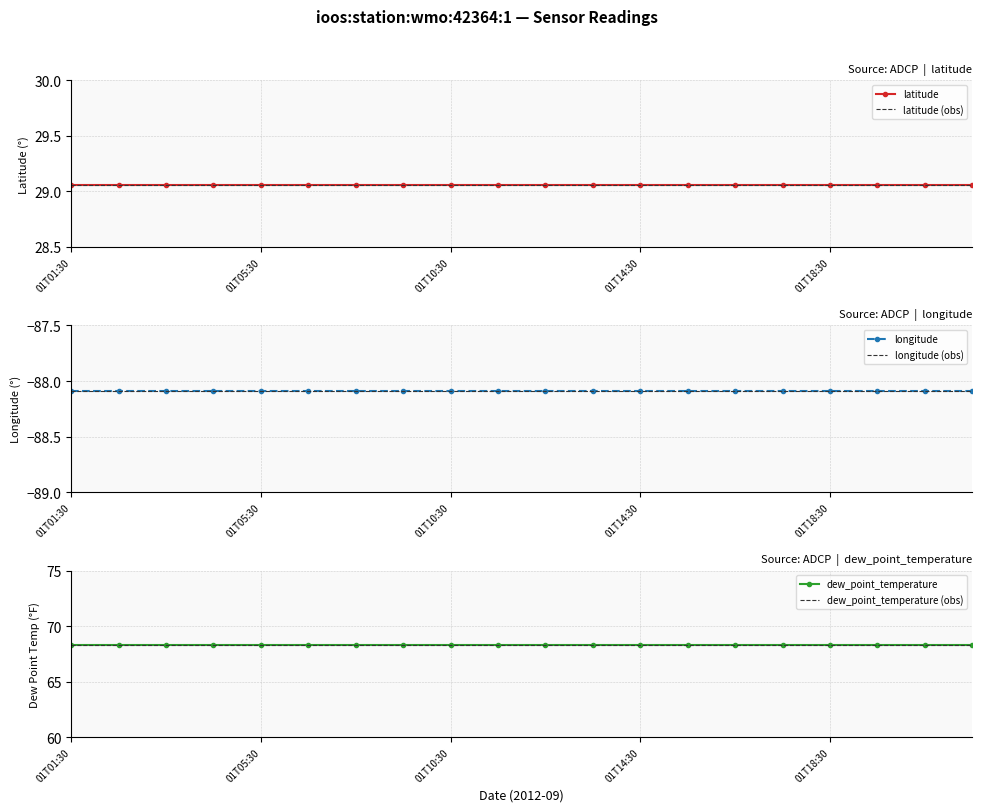

Which category has the highest value across all series?

01T01:30